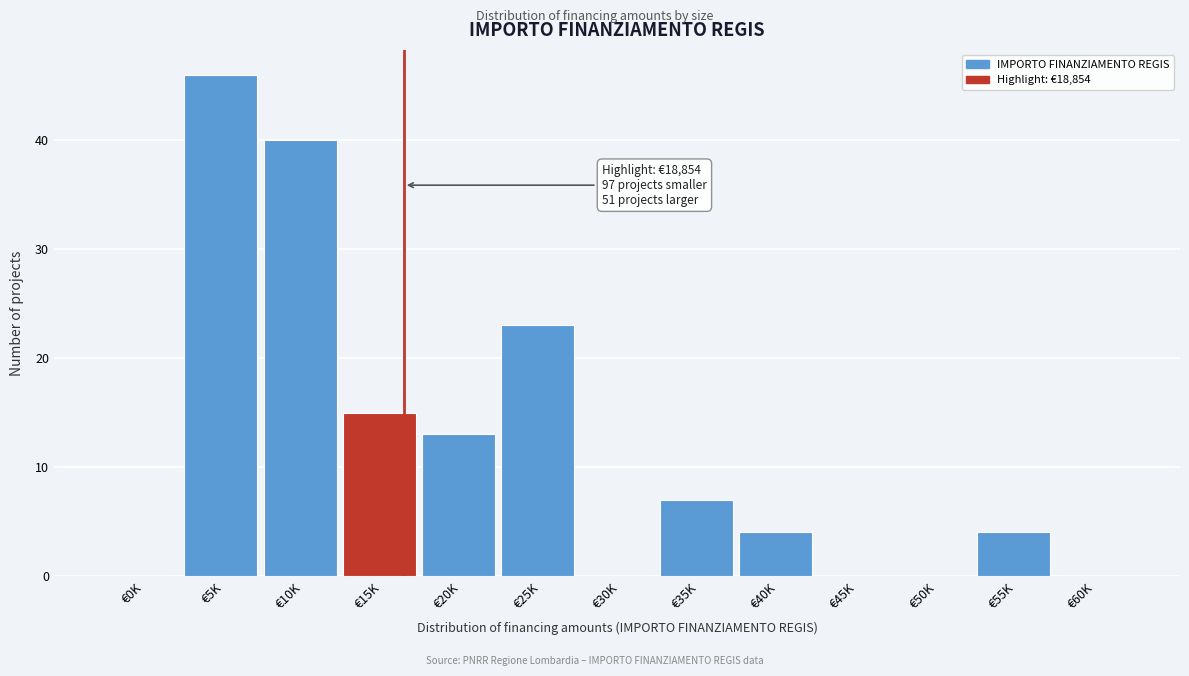

Reading left to right, extract all data points from this chart.

€0K=0	€5K=46	€10K=40	€15K=15	€20K=13	€25K=23	€30K=0	€35K=7	€40K=4	€45K=0	€50K=0	€55K=4	€60K=0